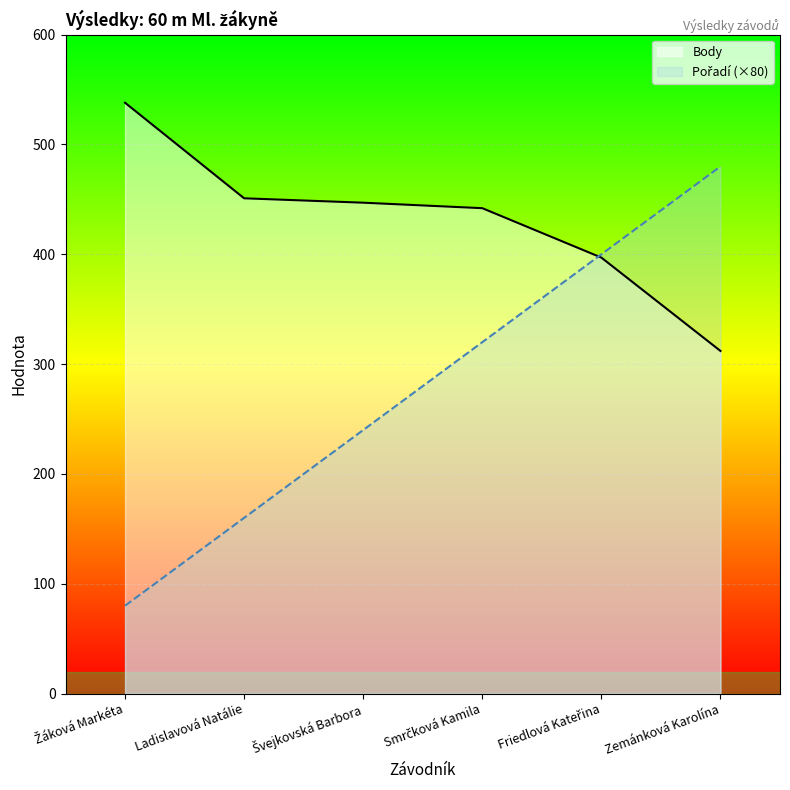

What is the difference between the maximum and second lowest values in the Body series?

141